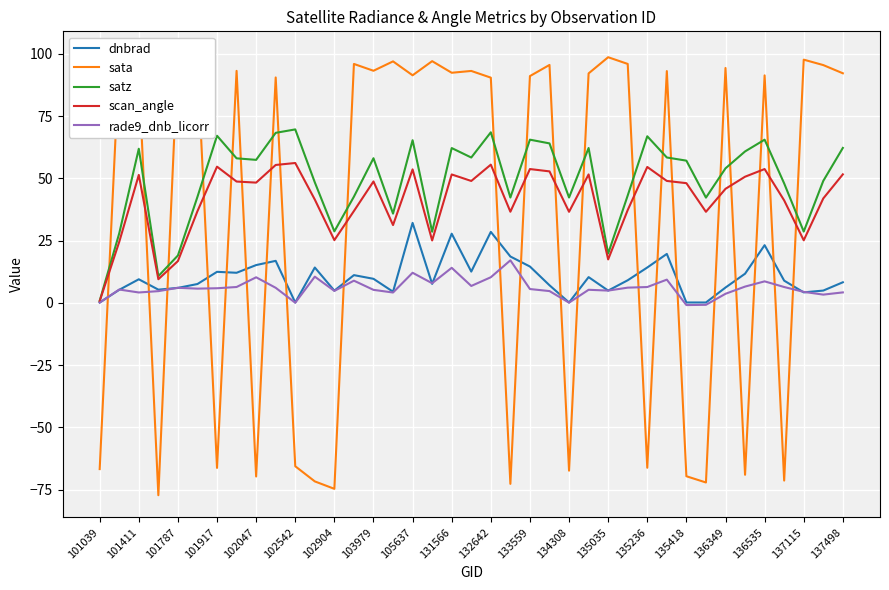

True or false: dnbrad has a value of 39.1 at 136535.

False